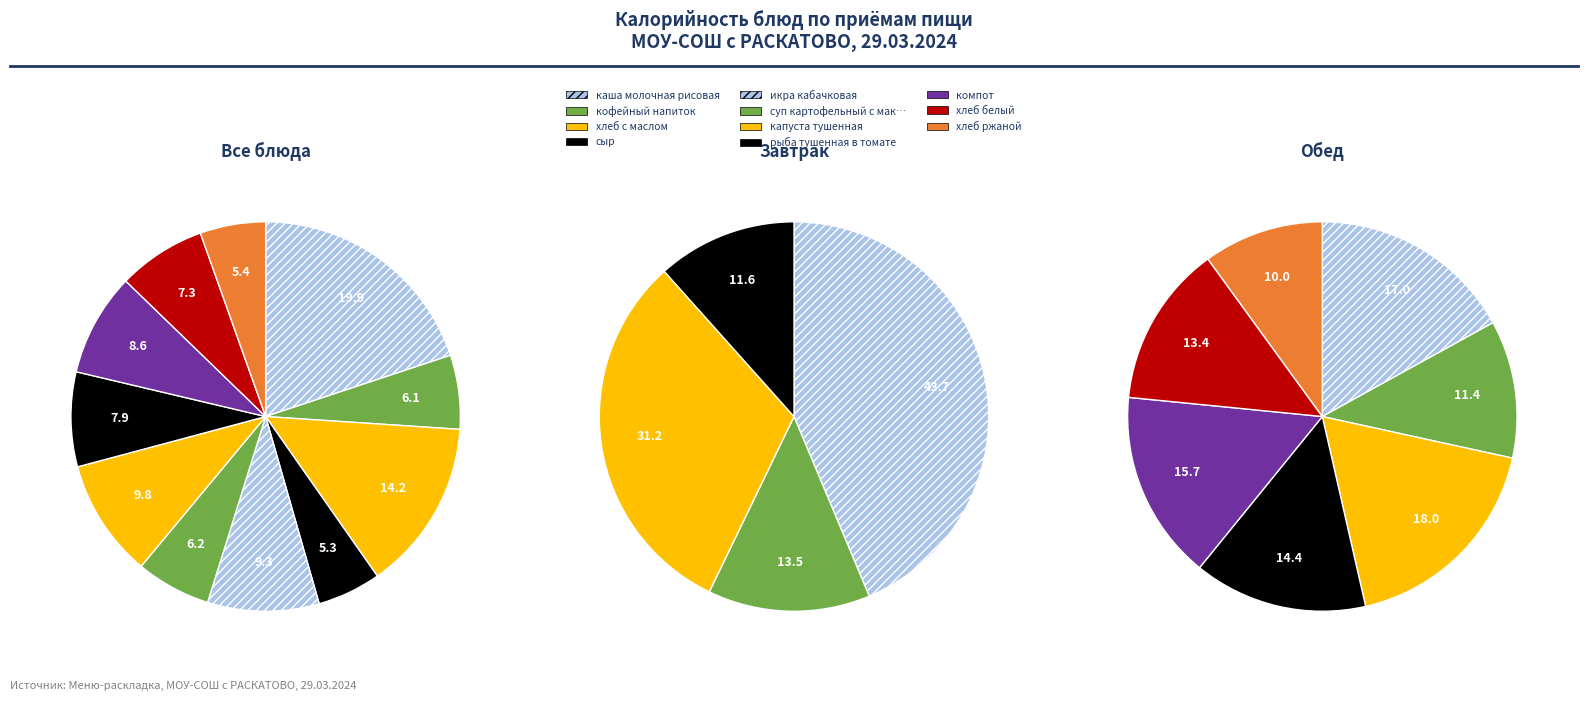

Combined, what portion of the pie is рыба тушенная в томате and хлеб белый?

15.2%